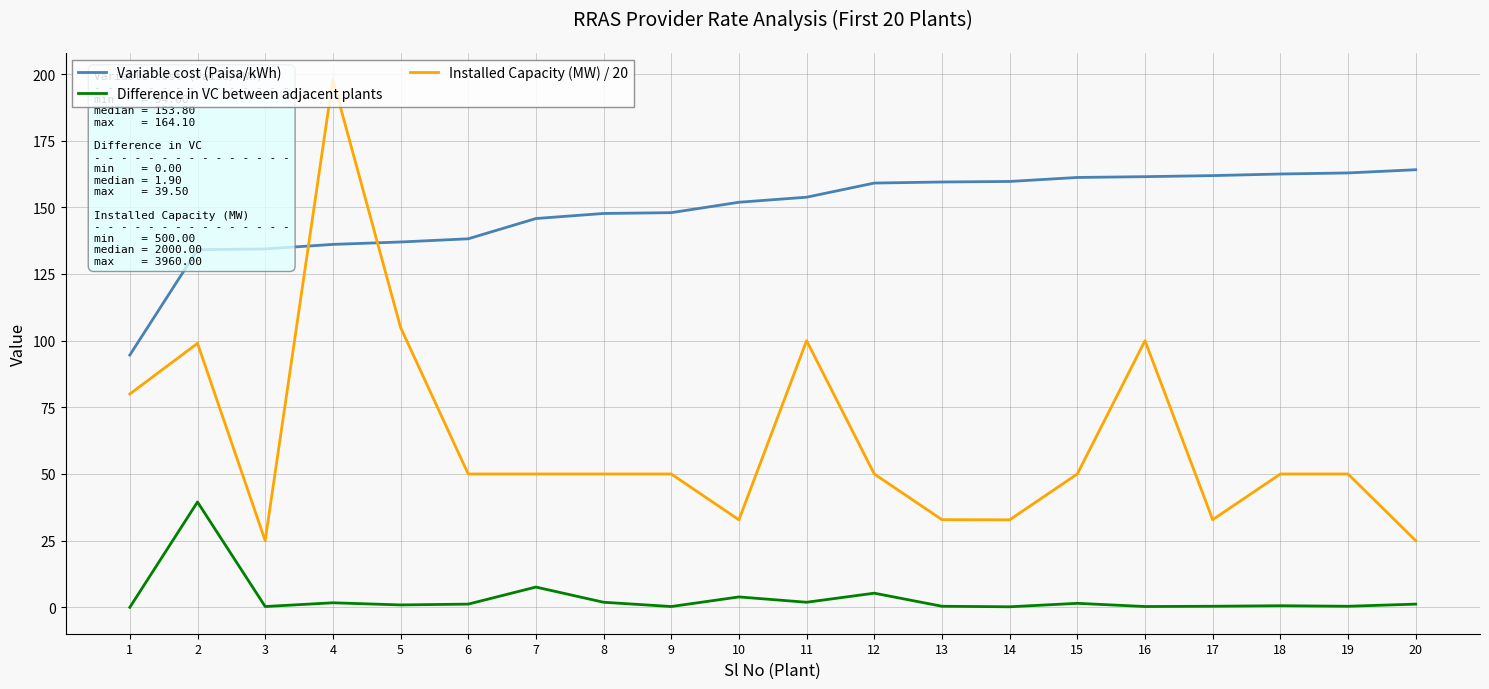

Where does the Difference in VC between adjacent plants series first go above 1?

2